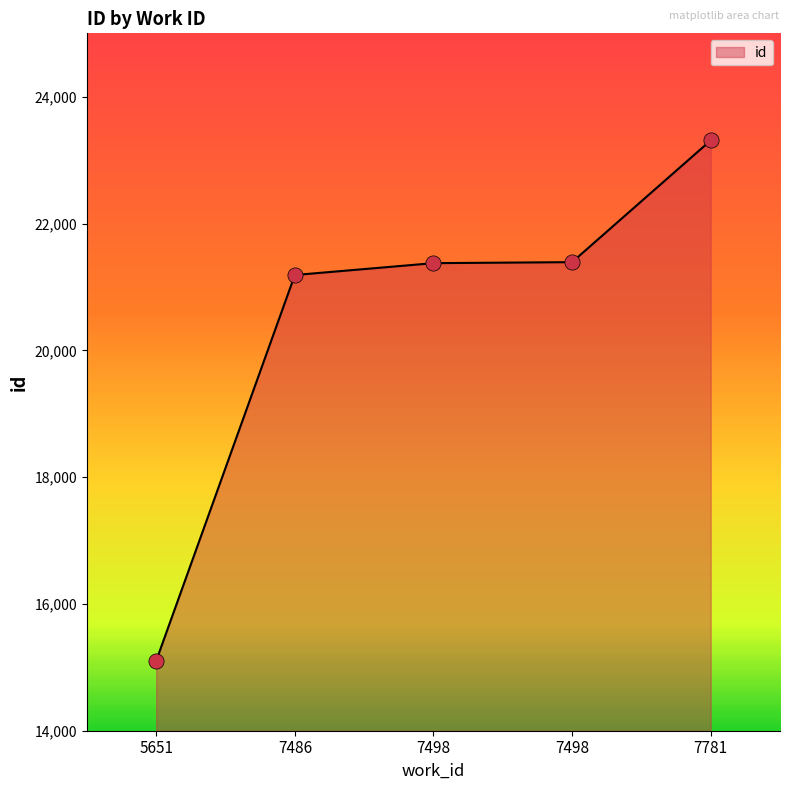

What is the ratio of the value at 5651 to the value at 7498?

0.7